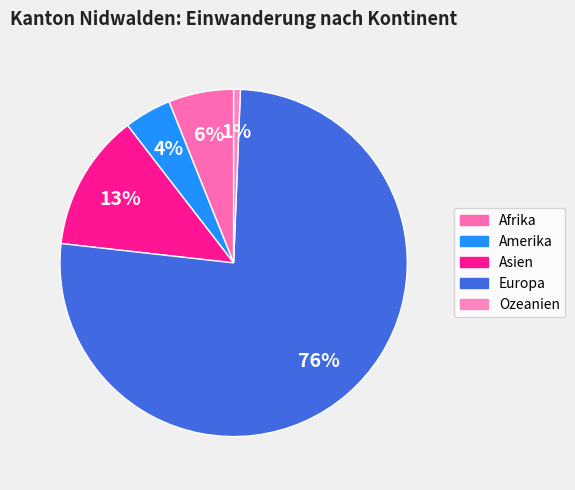

True or false: Europa accounts for 76% of the total.

True